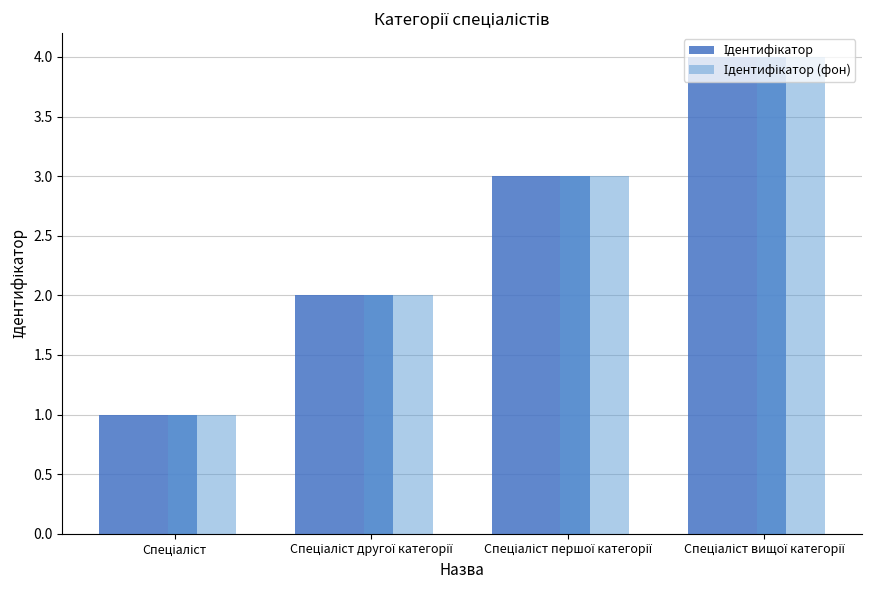

How many bars are there in total?

8